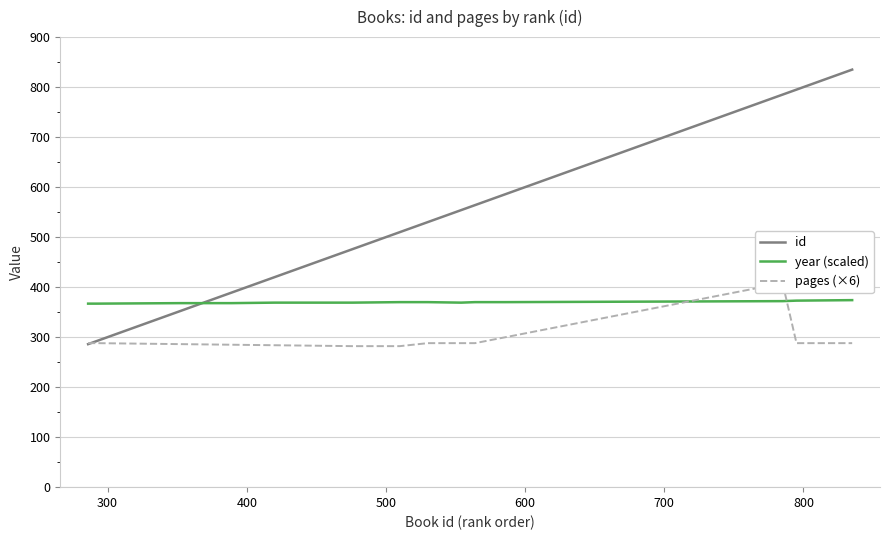

Which series ends up on top after the final intersection of id and year?

id